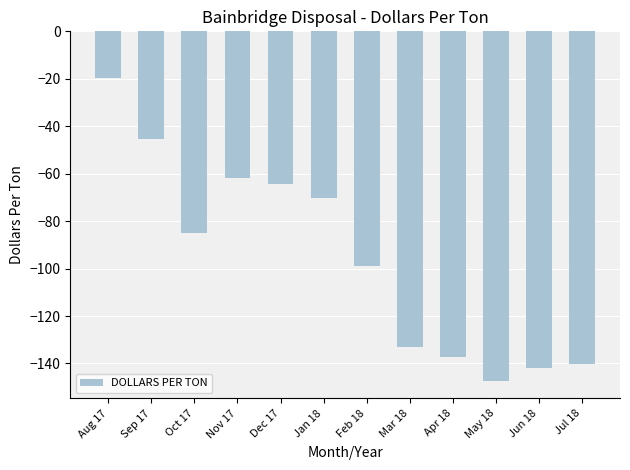

Which category has the highest value across all series?

Aug 17